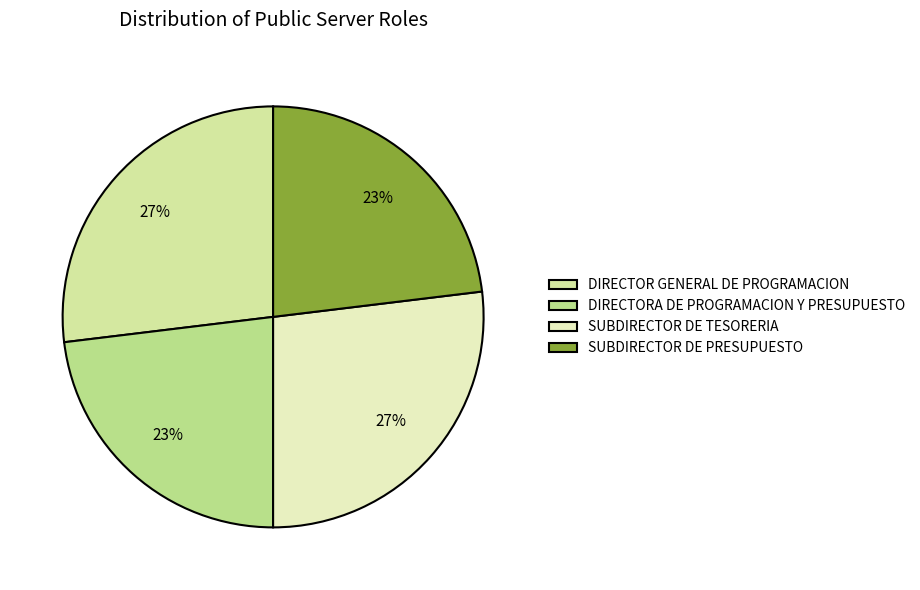

Is there a majority slice in this chart?

No